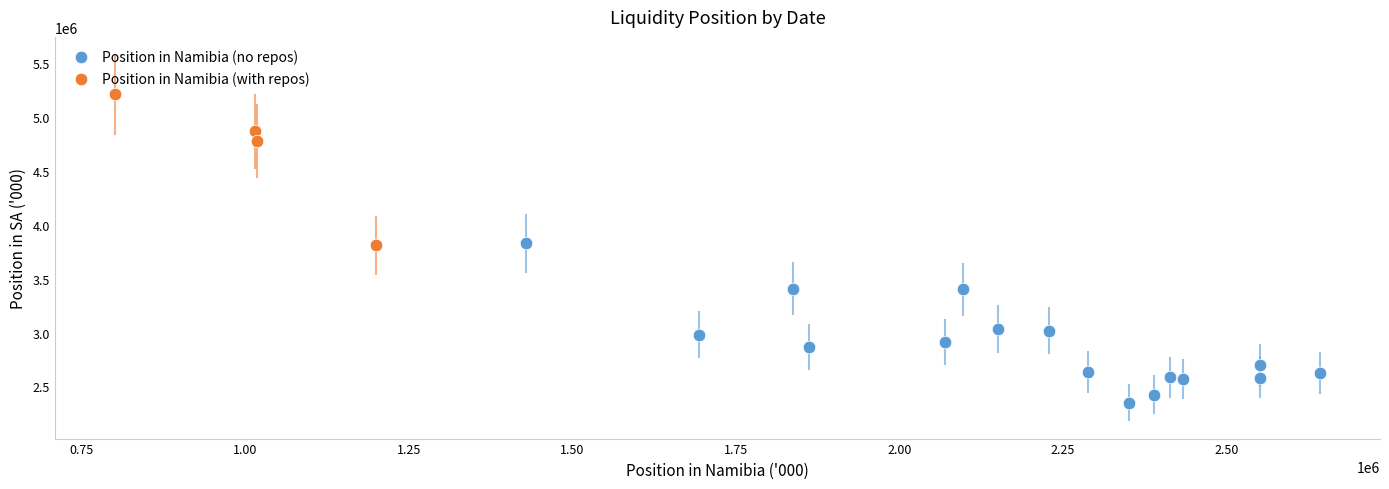

Which series has the largest Y range (max minus min)?

Position in Namibia (no repos)